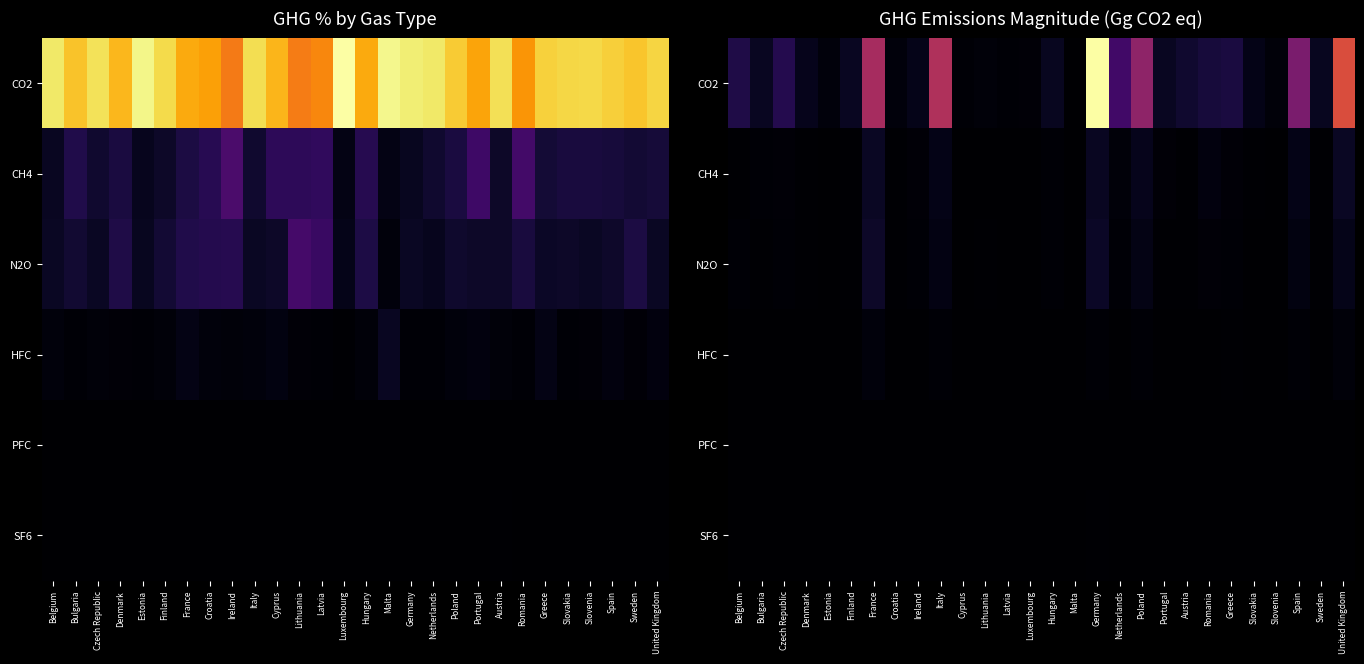

The HFC series shows 0.0 at Slovenia. True or false?

False